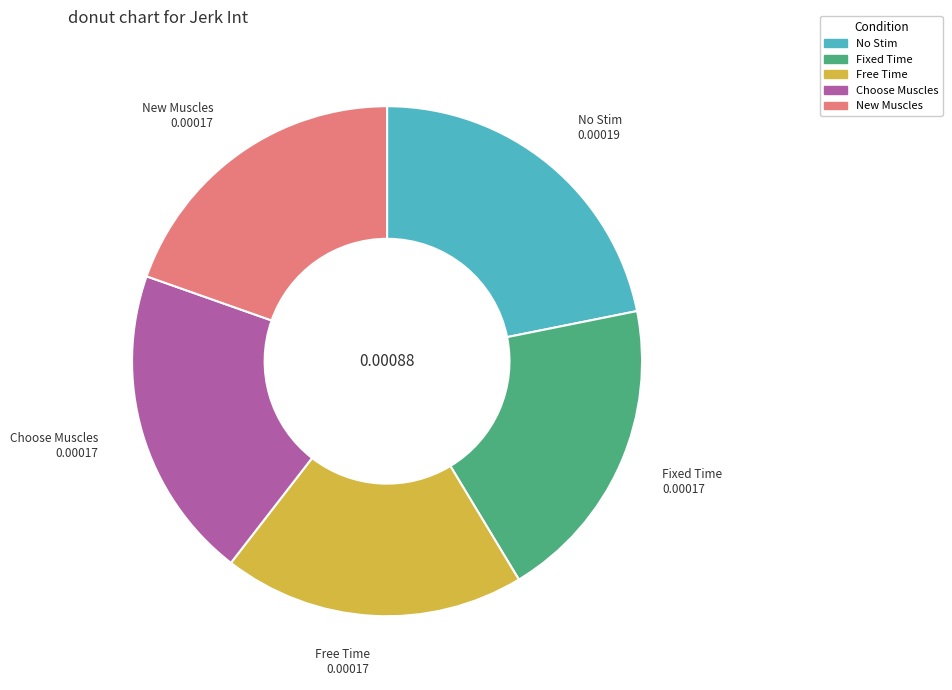

Between Choose Muscles and No Stim, which is larger?

No Stim